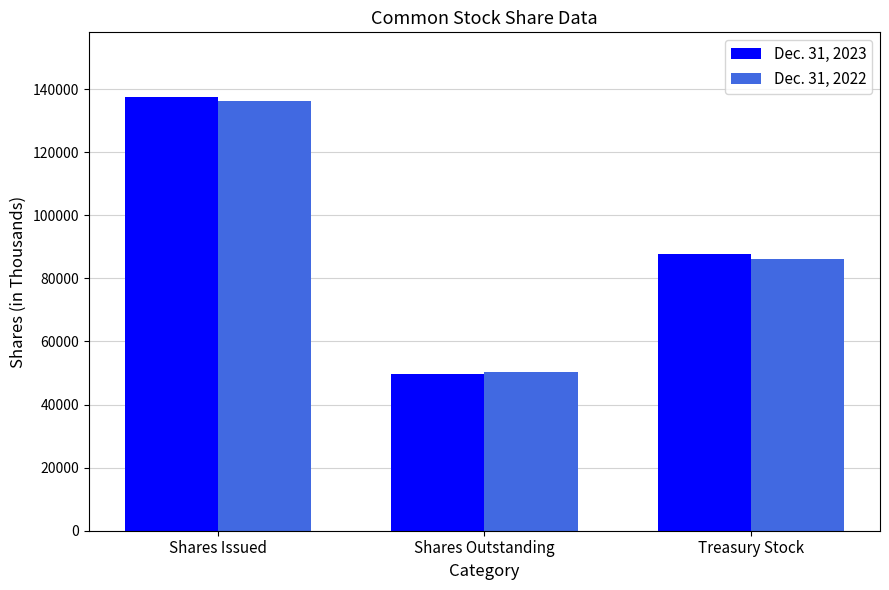

What is the label of the 2nd bar from the right?

Shares Outstanding